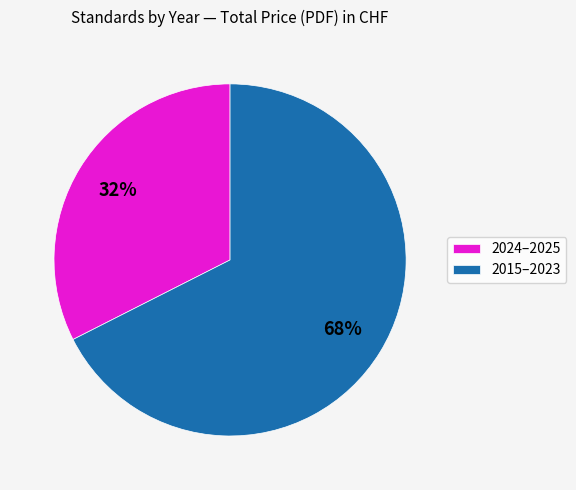

Does any single category account for the majority?

Yes